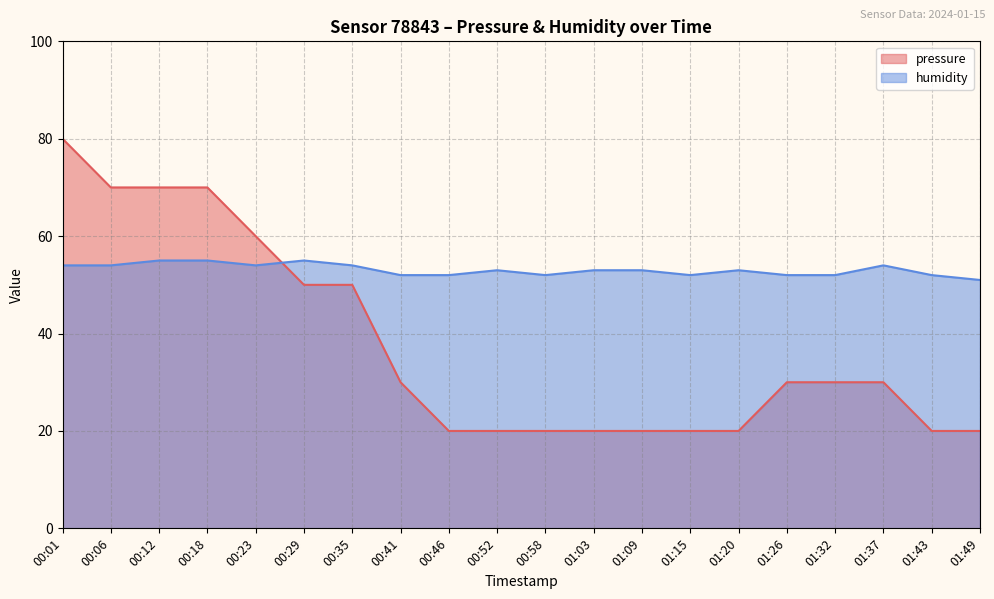

The humidity series shows 52 at 01:26. True or false?

True